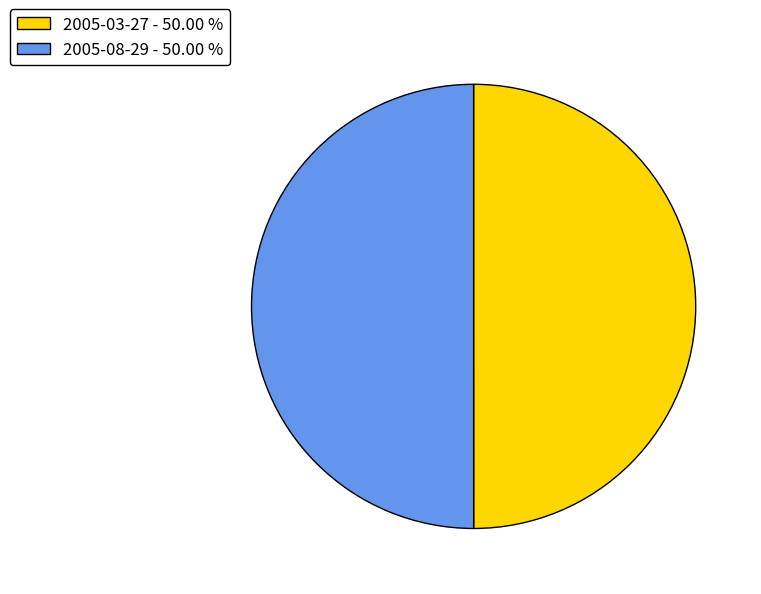

Is the sum of 2005-03-27 - 50.00 % and 2005-08-29 - 50.00 % greater than half?

Yes